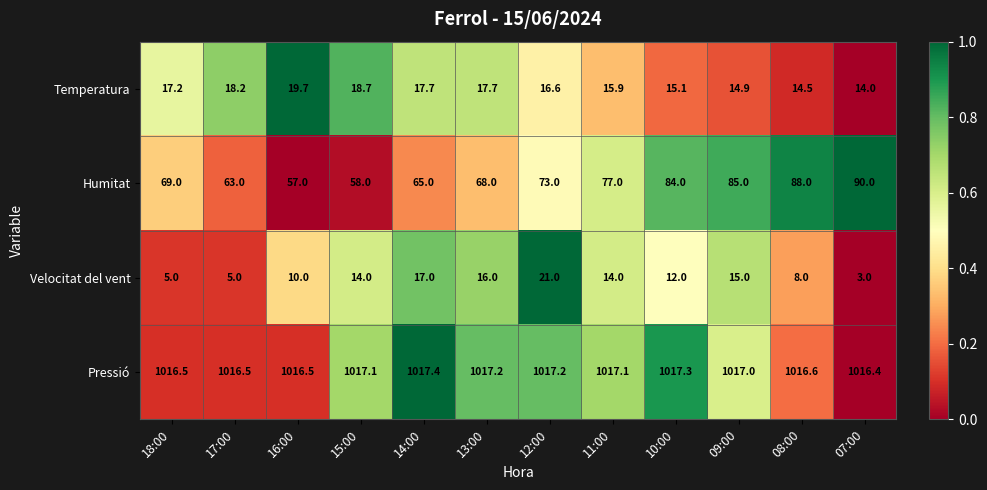

Where does the Temperatura series first go above 17?

18:00